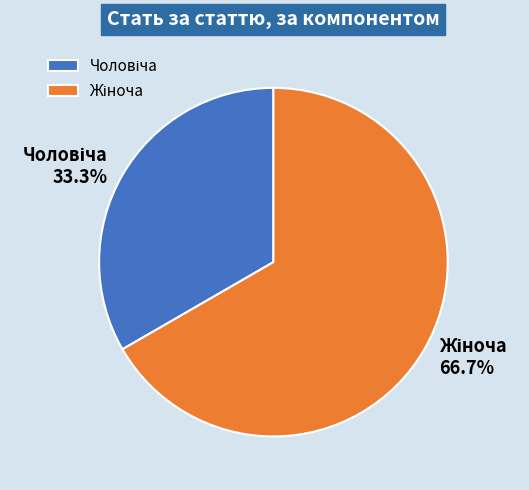

Is there a majority slice in this chart?

Yes